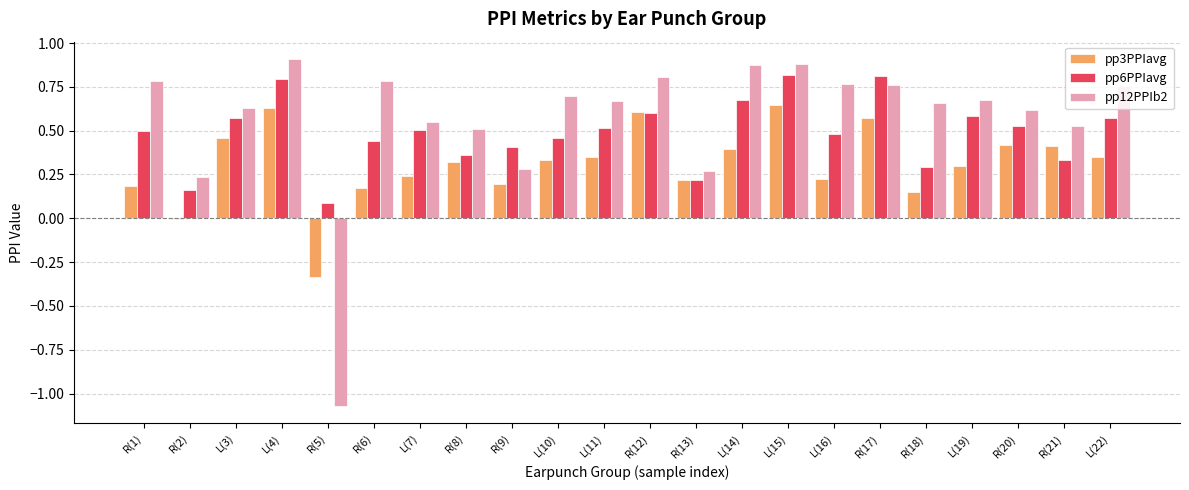

Which series has the largest range (max minus min)?

pp12PPIb2